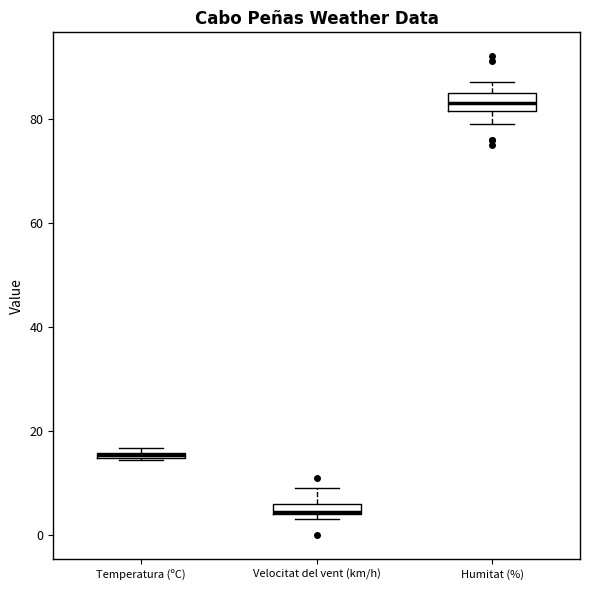

Where is the lower edge of the box for Temperatura (ºC) on the y-axis? The values are not printed on the chart, so give them approximately, as read against the axis.

14